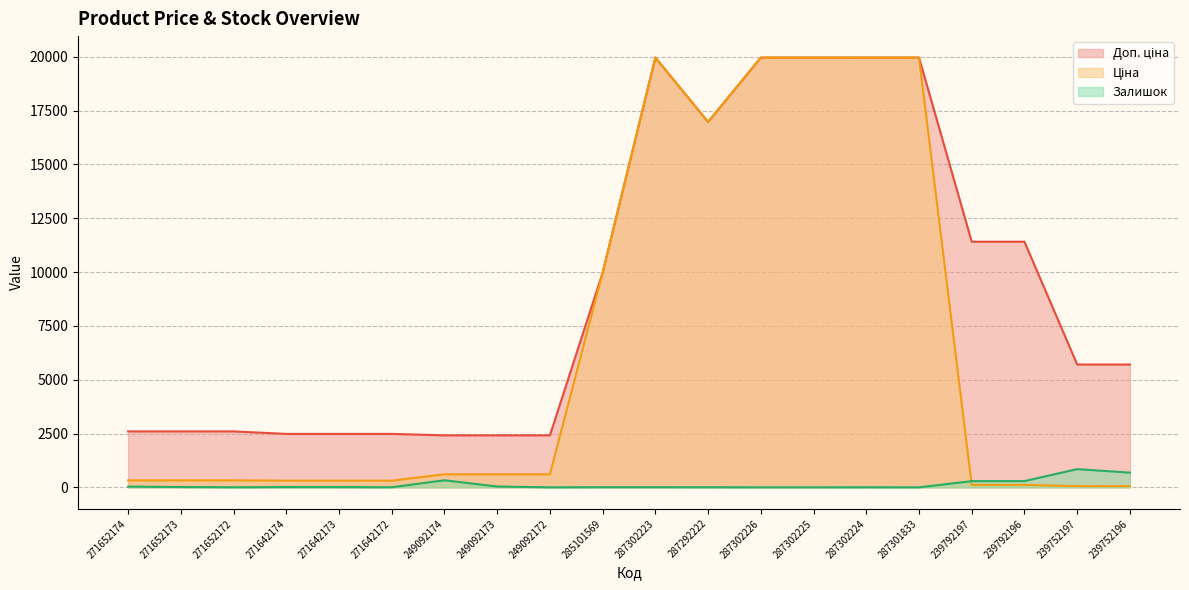

At which label does Доп. ціна reach its minimum?

249092174